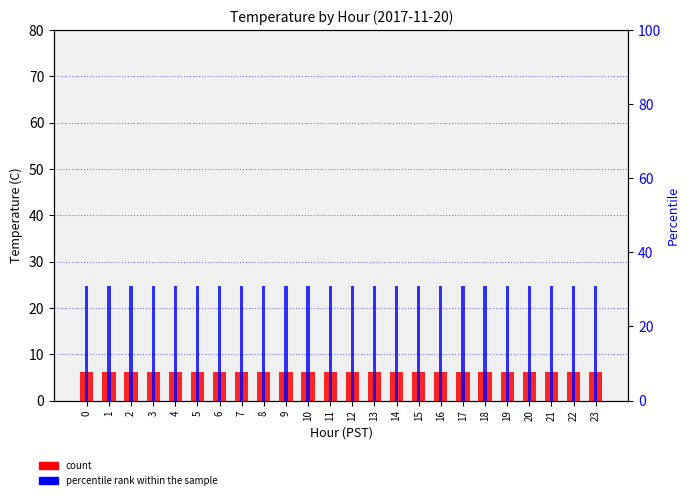

Which has a higher value, 2 or 12?

2